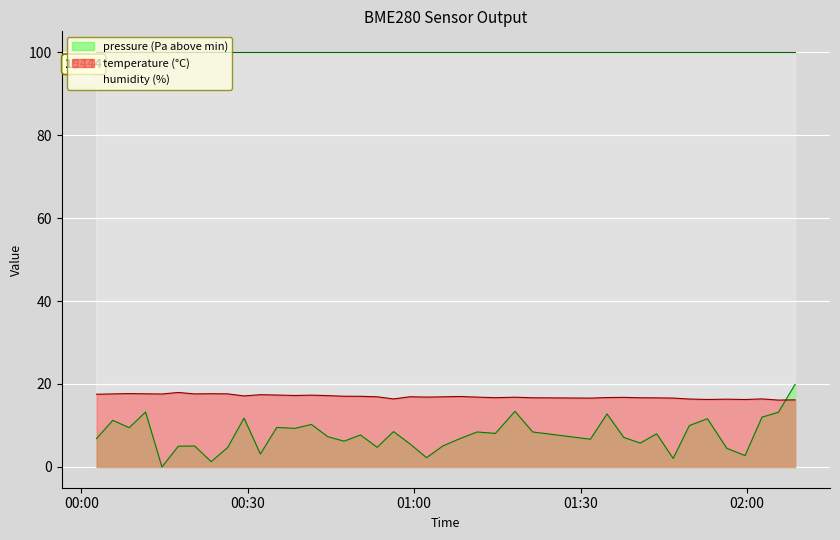

In pressure, how many points are lower than both neighbors (excluding endpoints)?

13